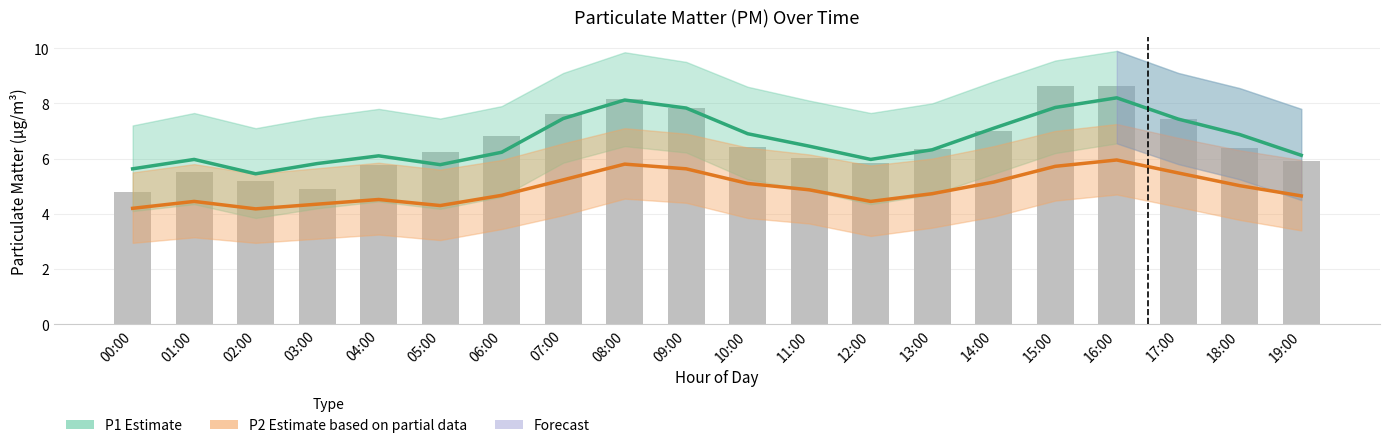

What is the label of the 7th bar from the left?

06:00